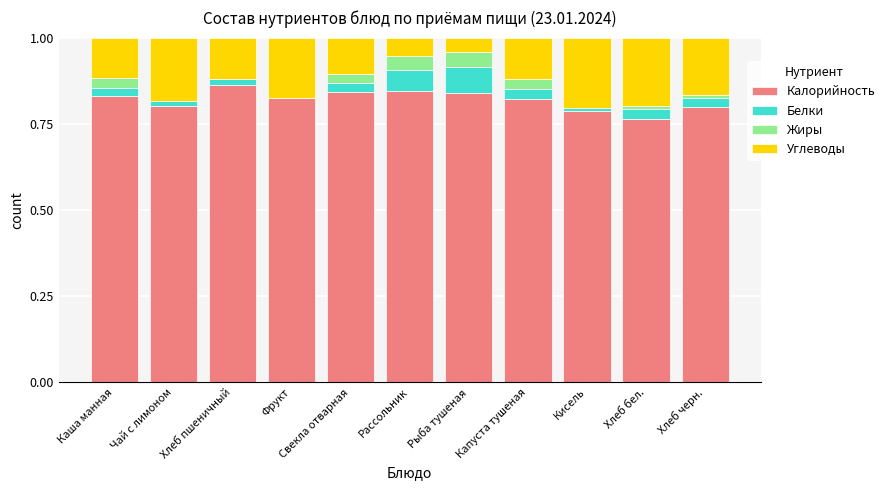

True or false: Калорийность has a value of 0.8 at Чай с лимоном.

True